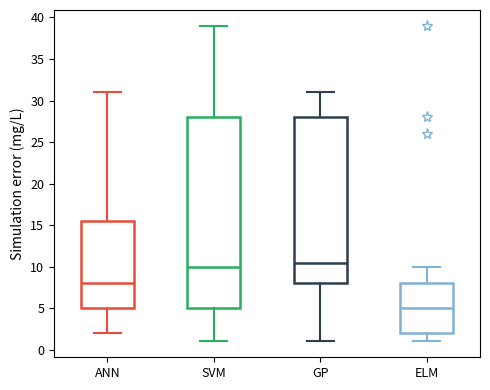

Comparing the boxes themselves (not the whiskers), which one is the tallest?

SVM